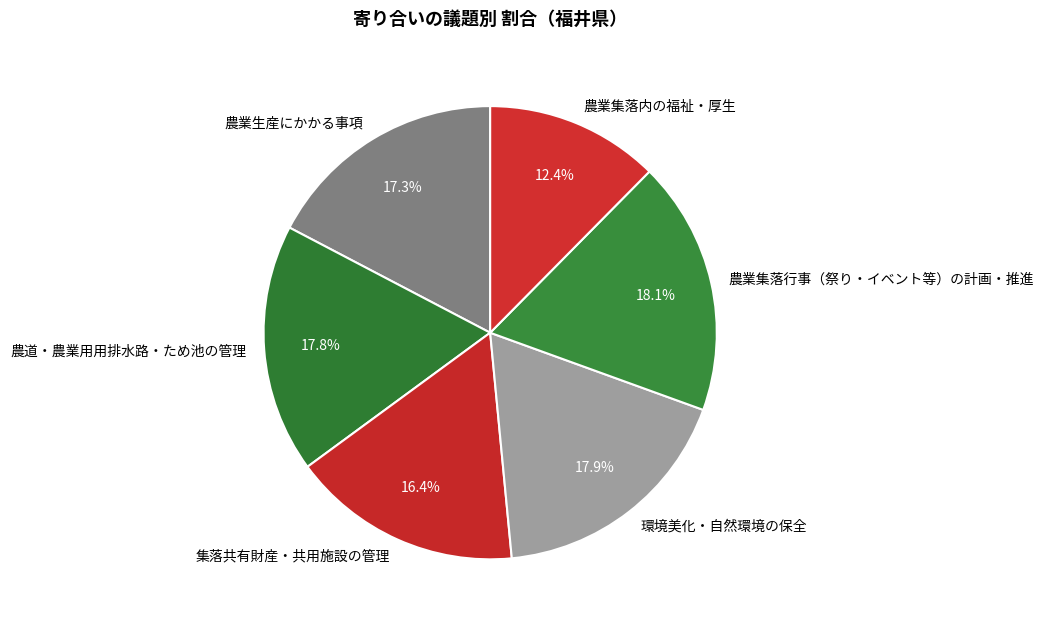

What portion of the pie excludes 農業集落内の福祉・厚生?

87.6%